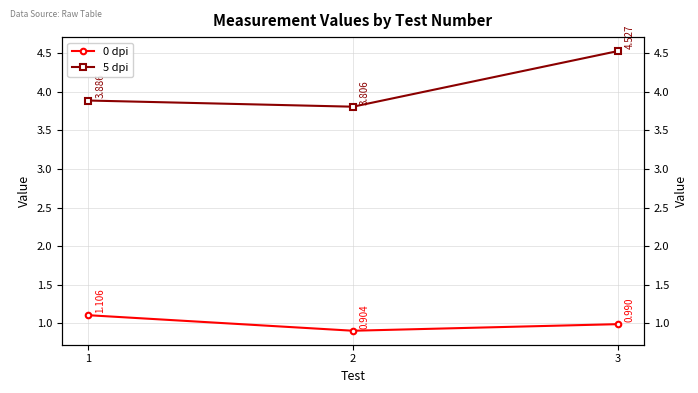

How many 5 dpi values are between 3 and 4?

2